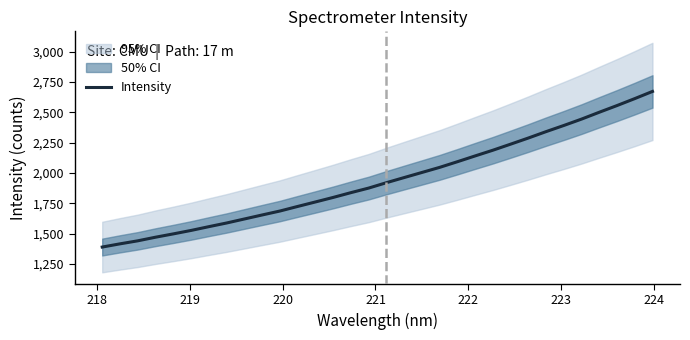

What is the lowest value of the Intensity series?

1389.2